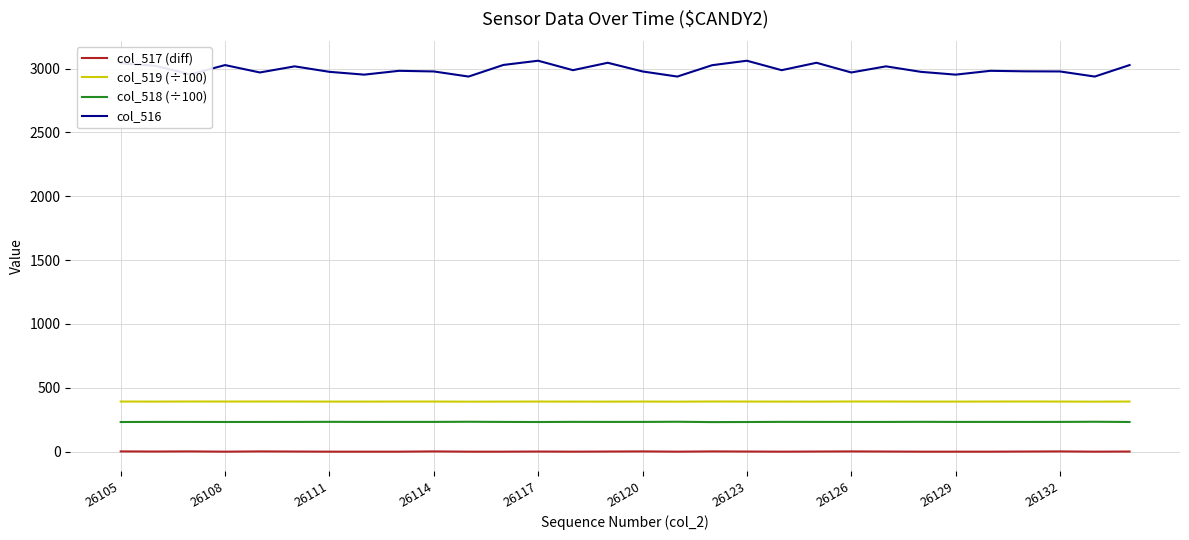

Rank the series by their maximum value, from lowest to highest.

col_517 (diff), col_518 (÷100), col_519 (÷100), col_516